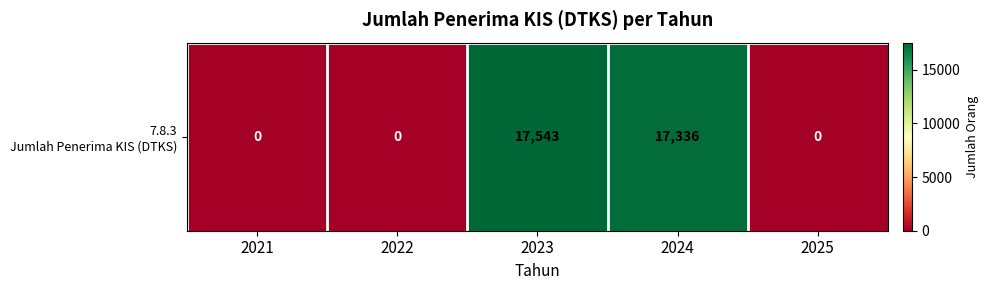

What is the maximum value shown in the chart?

17543